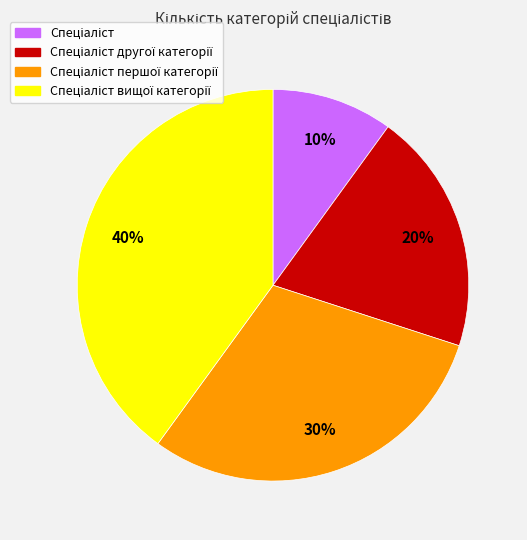

To the nearest percent, what is the difference between the largest and smallest slice percentages?

30%